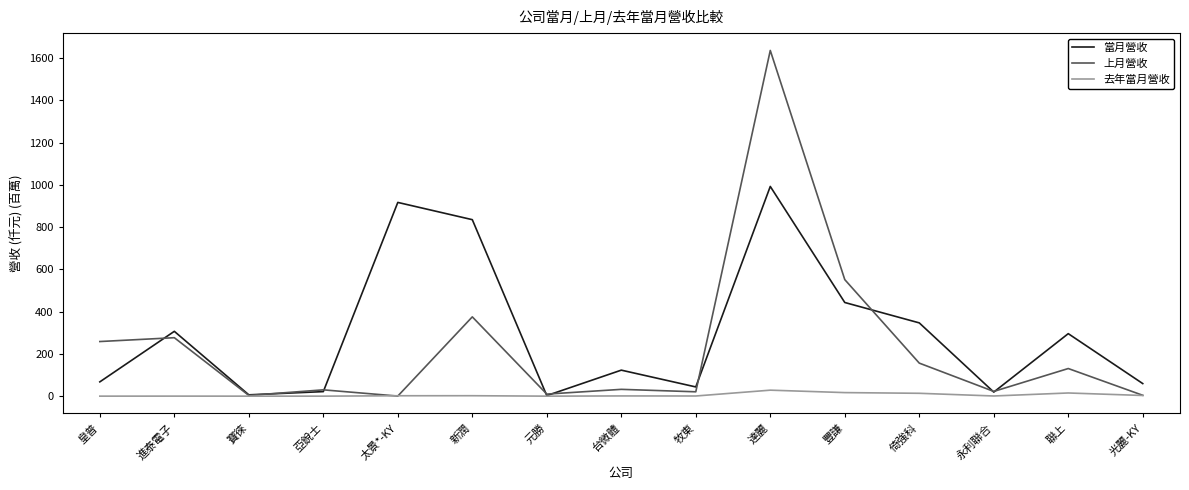

Between 進泰電子 and 永利聯合, which series saw the biggest shift?

當月營收